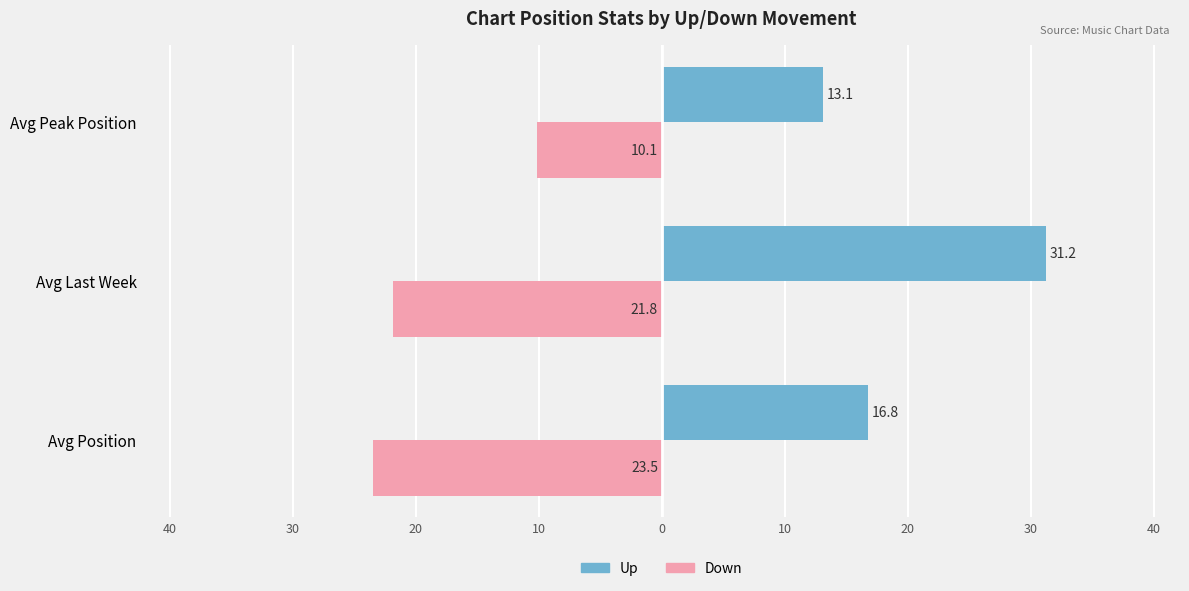

What are all the series names shown in the legend?

Up, Down